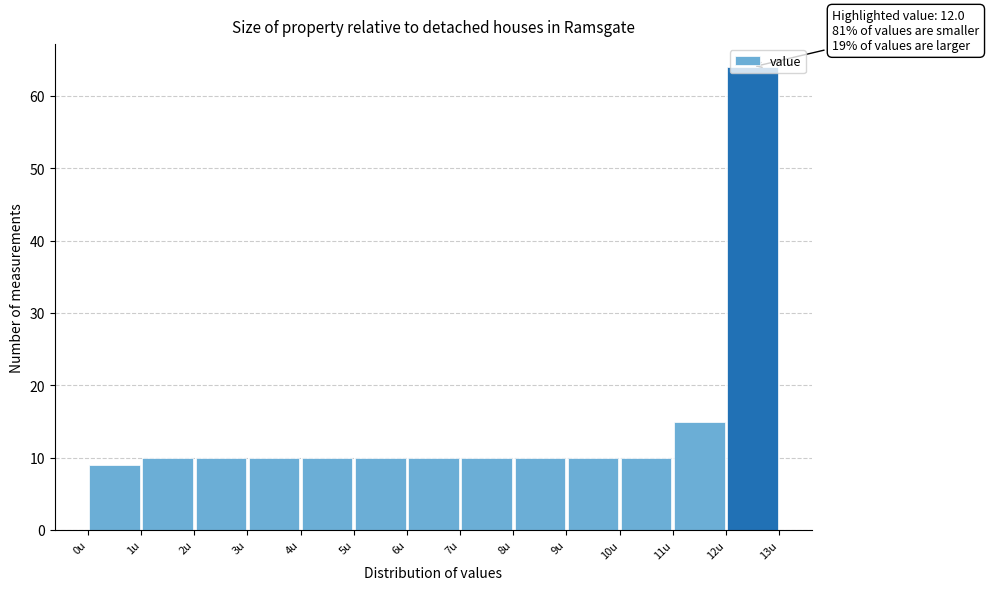

Which range on the x-axis has the tallest bar?

12 to 13